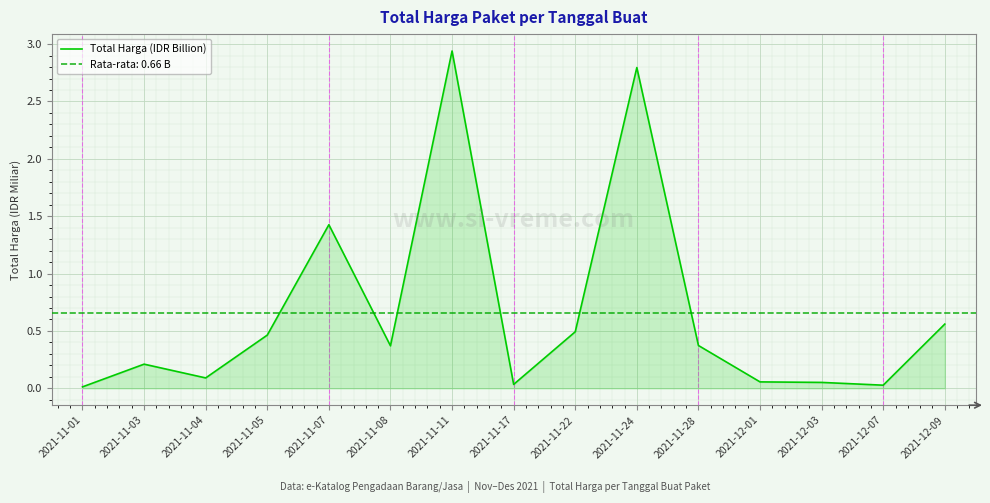

The value at 2021-12-09 is 0.6. True or false?

True